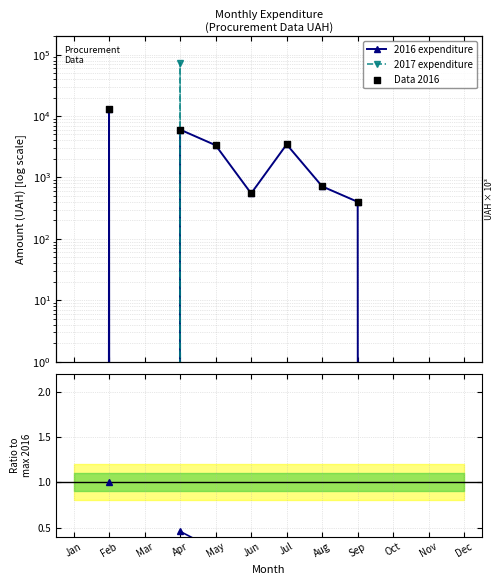

At which category is the sum across all series the highest?

Apr